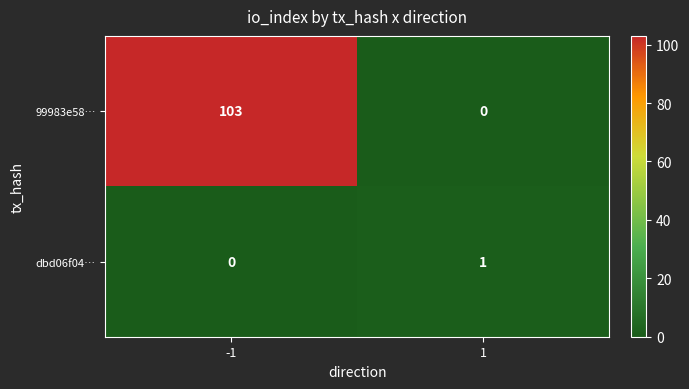

Which series has the largest range (max minus min)?

99983e58…